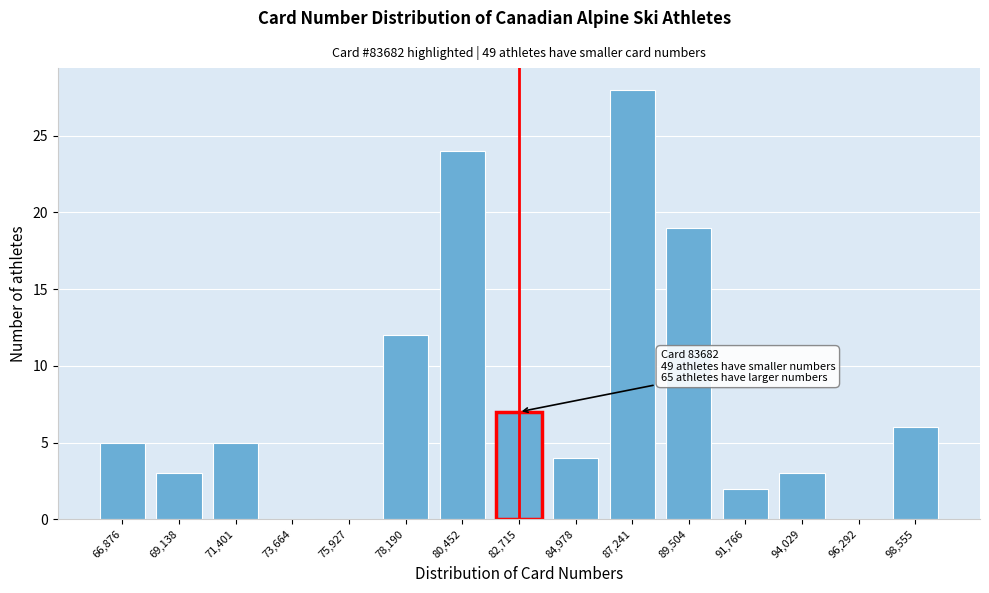

Reading right to left, transcribe all the data shown in this chart.

98,555=6	96,292=0	94,029=3	91,766=2	89,504=19	87,241=28	84,978=4	82,715=7	80,452=24	78,190=12	75,927=0	73,664=0	71,401=5	69,138=3	66,876=5